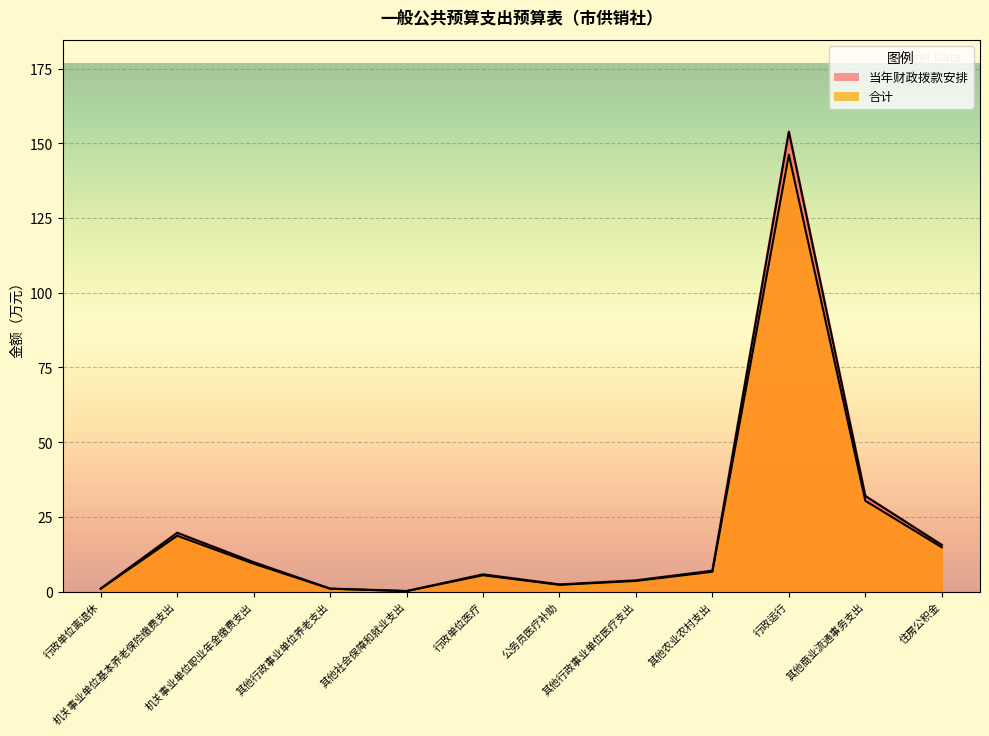

Between 其他行政事业单位医疗支出 and 其他行政事业单位养老支出, which is larger?

其他行政事业单位医疗支出